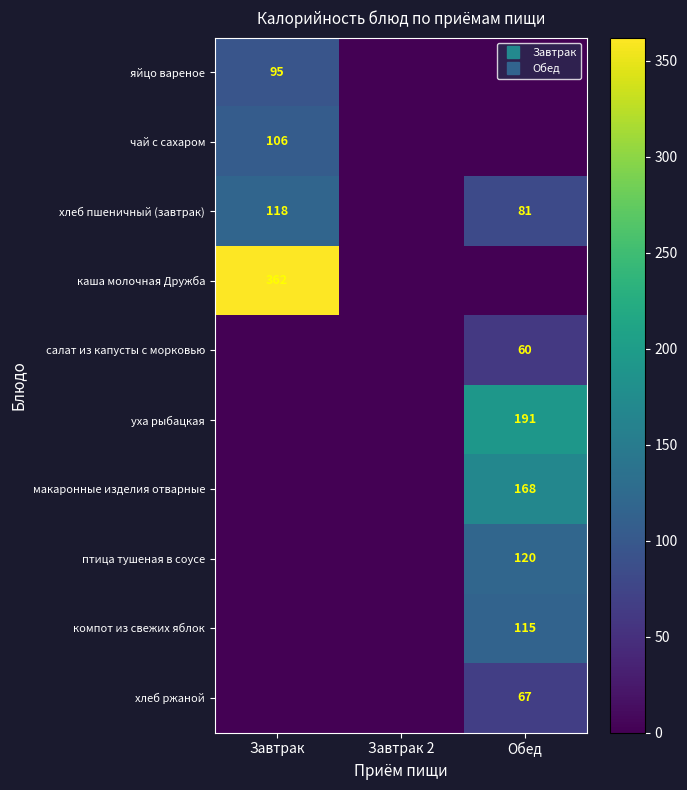

At Завтрак, list the series in order from largest to smallest.

каша молочная Дружба, хлеб пшеничный (завтрак), чай с сахаром, яйцо вареное, салат из капусты с морковью, уха рыбацкая, макаронные изделия отварные, птица тушеная в соусе, компот из свежих яблок, хлеб ржаной